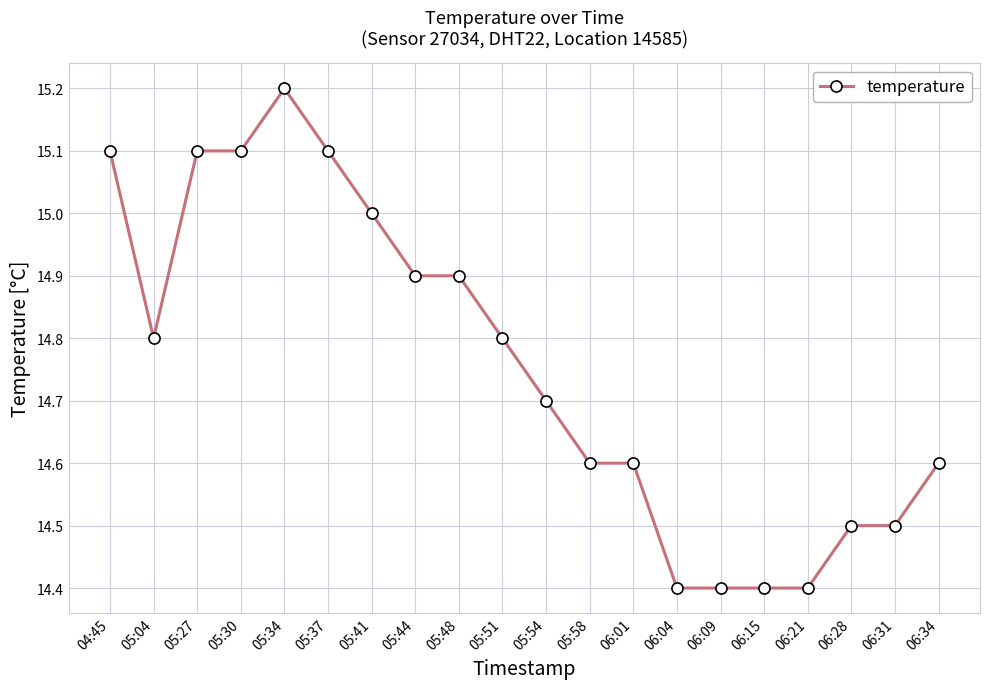

What is the difference between the maximum and minimum values?

0.8